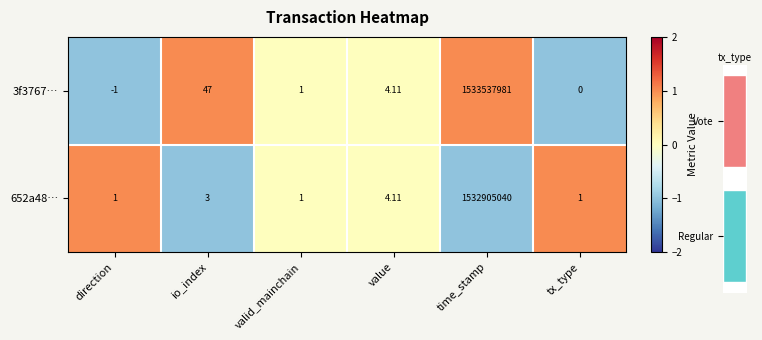

Between time_stamp and tx_type, which is larger?

time_stamp